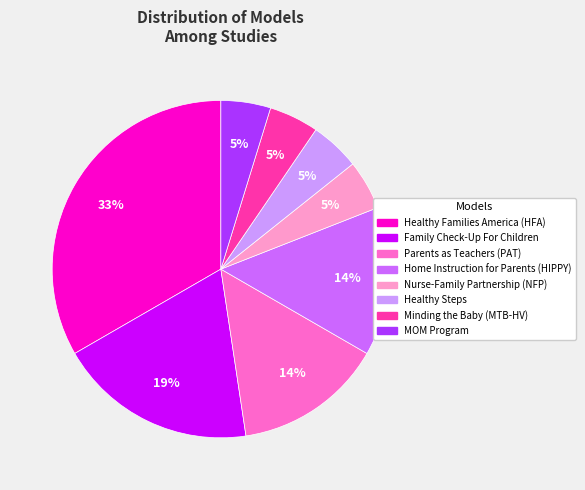

Do Minding the Baby (MTB-HV) and MOM Program together represent more than half of the pie?

No